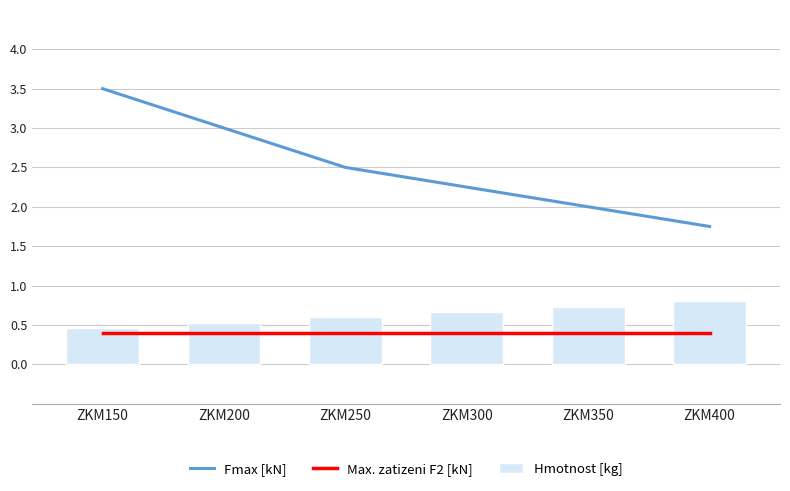

Reading left to right, transcribe all the data shown in this chart.

Fmax [kN]: 3.5	3.0	2.5	2.2	2.0	1.8
Max. zatizeni F2 [kN]: 0.4	0.4	0.4	0.4	0.4	0.4
Hmotnost [kg]: 0.5	0.5	0.6	0.7	0.7	0.8